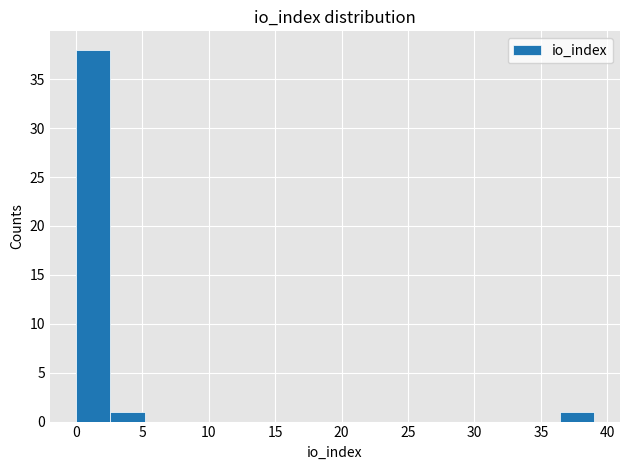

Over which range of the x-axis is the bar tallest?

0.0 to 2.6